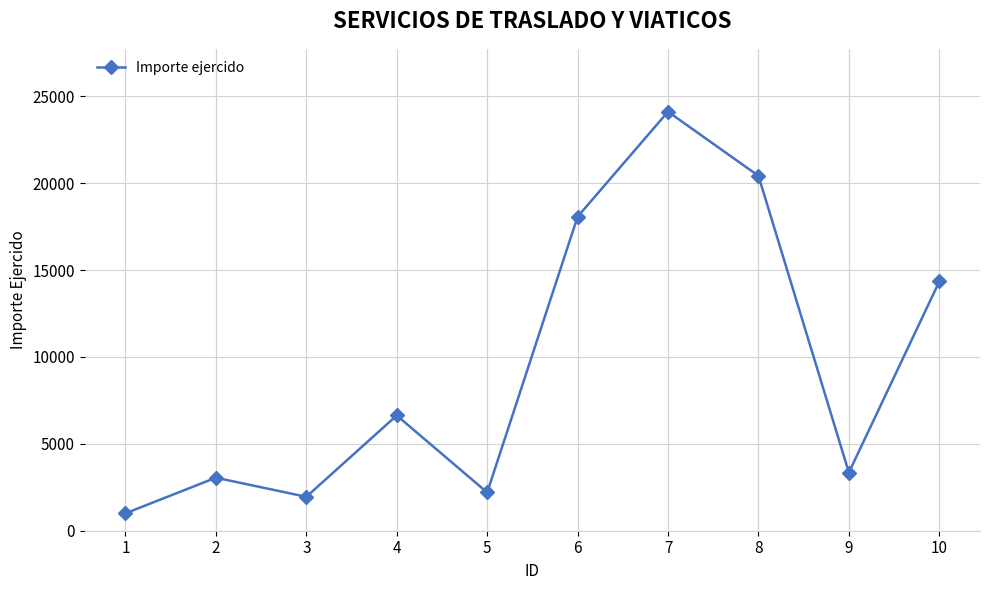

What is the ratio of the value at 5 to the value at 8?

0.1